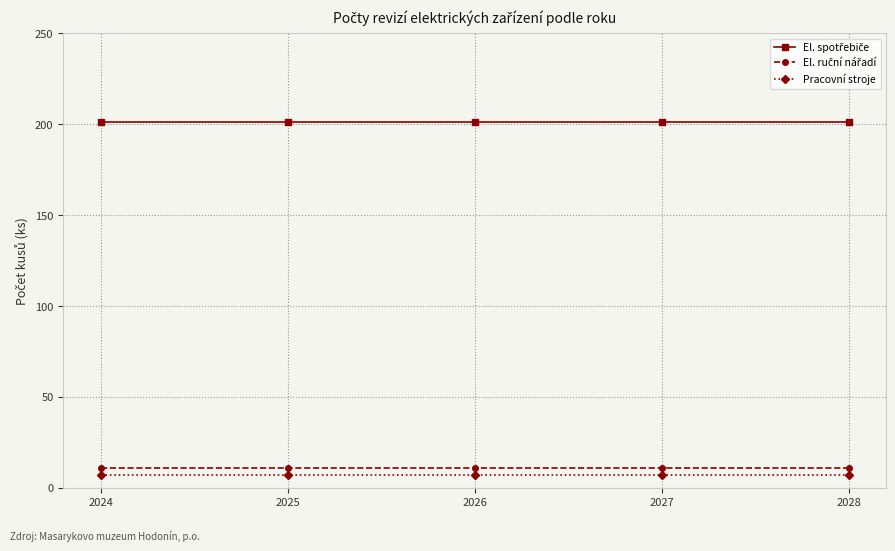

What is the maximum value for Pracovní stroje?

7